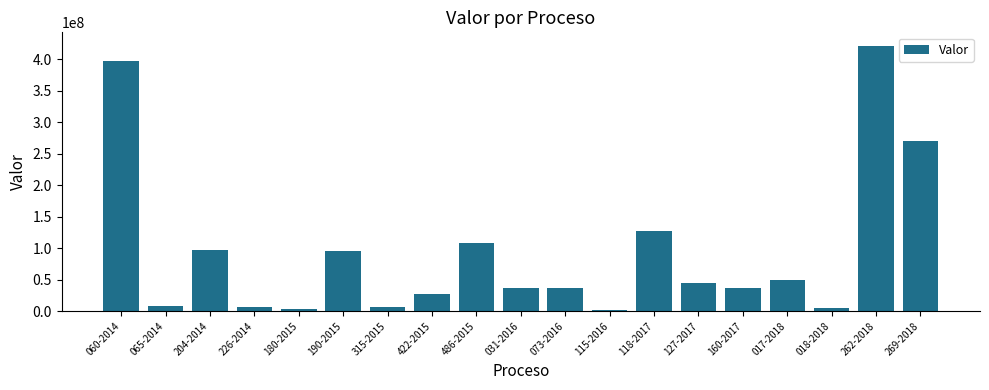

The value at 127-2017 is 16102444. True or false?

False